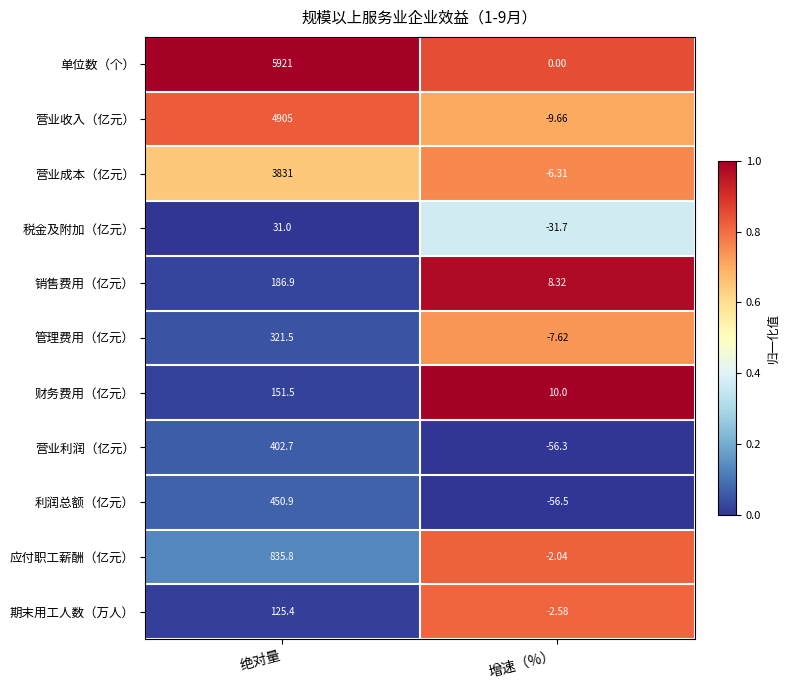

Which series has the widest spread of values?

单位数（个）